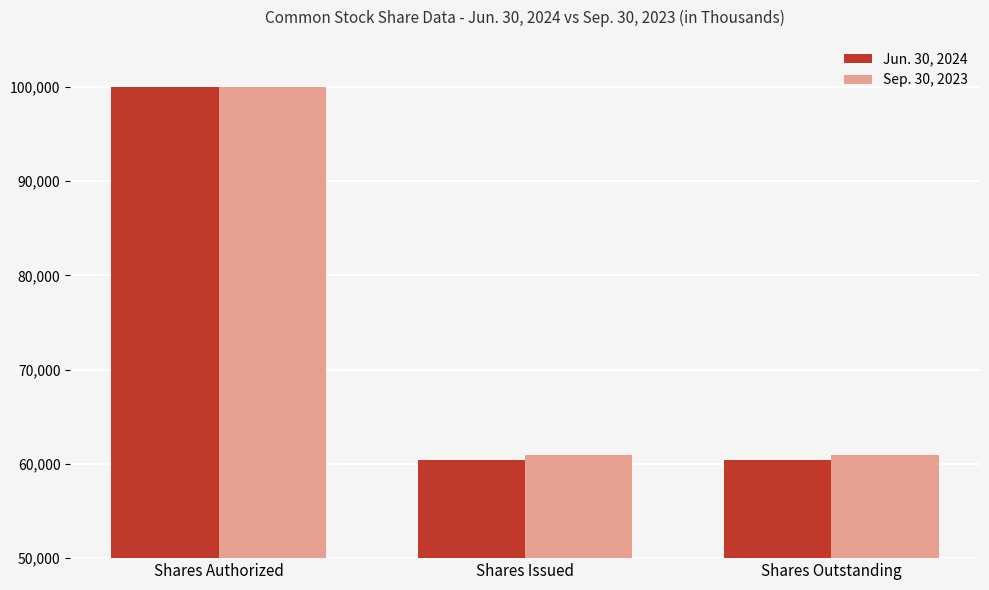

How many bars are there in total?

6